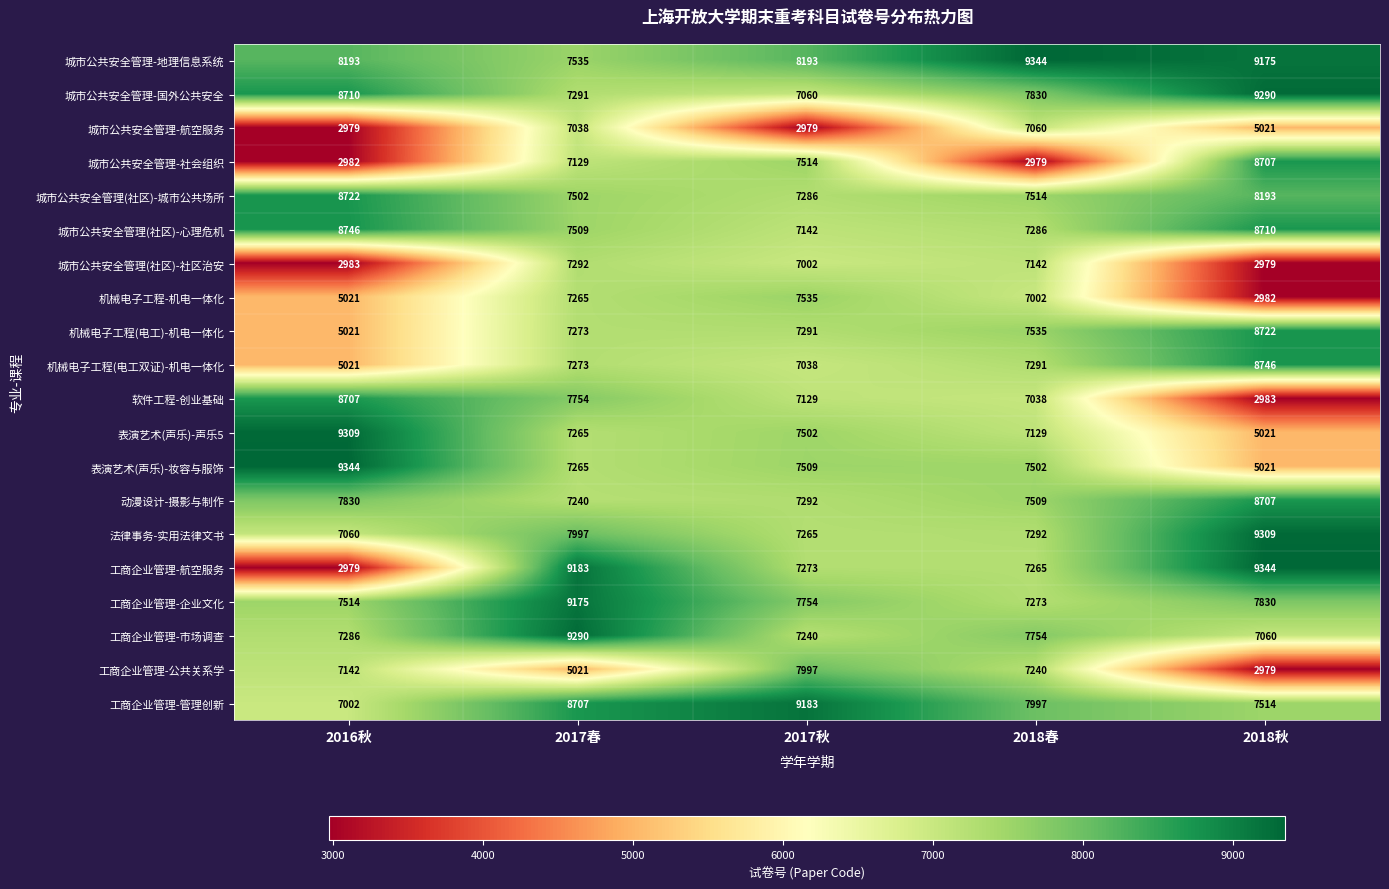

The value of 城市公共安全管理(社区)-社区治安 at 2018秋 is 2979. True or false?

True